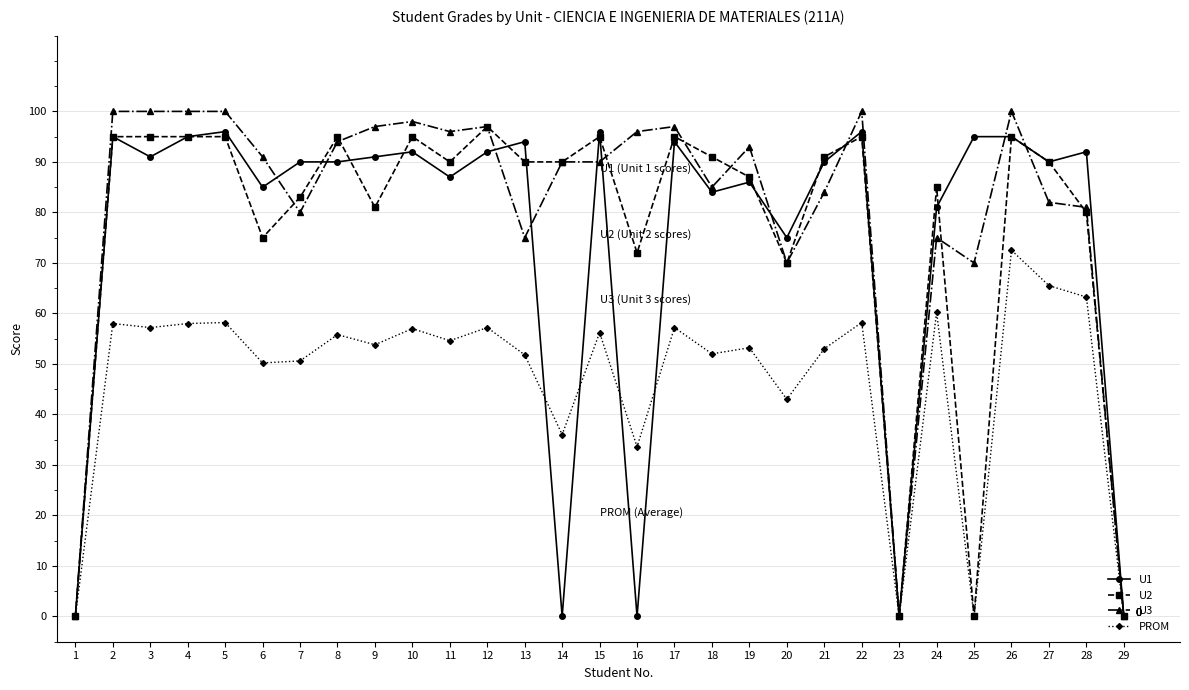

What is the maximum value shown in the chart?

100.0